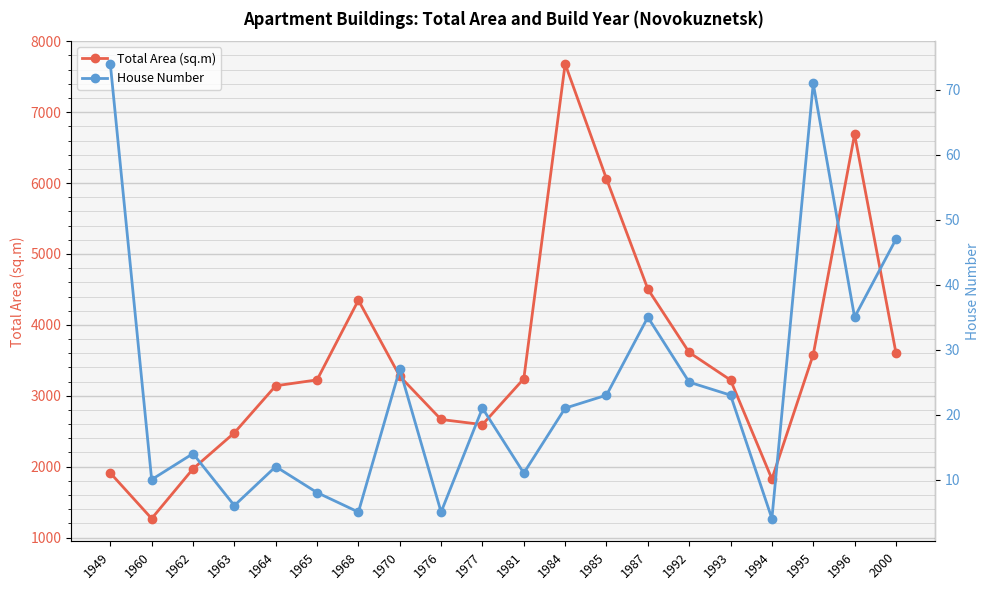

Reading left to right, what are all the values shown in this chart?

Total Area (sq.m): 1911.0	1268.0	1969.3	2477.3	3140.8	3223.9	4348.4	3275.5	2665.5	2593.5	3240.5	7681.1	6059.3	4505.1	3611.1	3221.8	1825.9	3581.2	6687.0	3606.6
House Number: 74.0	10.0	14.0	6.0	12.0	8.0	5.0	27.0	5.0	21.0	11.0	21.0	23.0	35.0	25.0	23.0	4.0	71.0	35.0	47.0